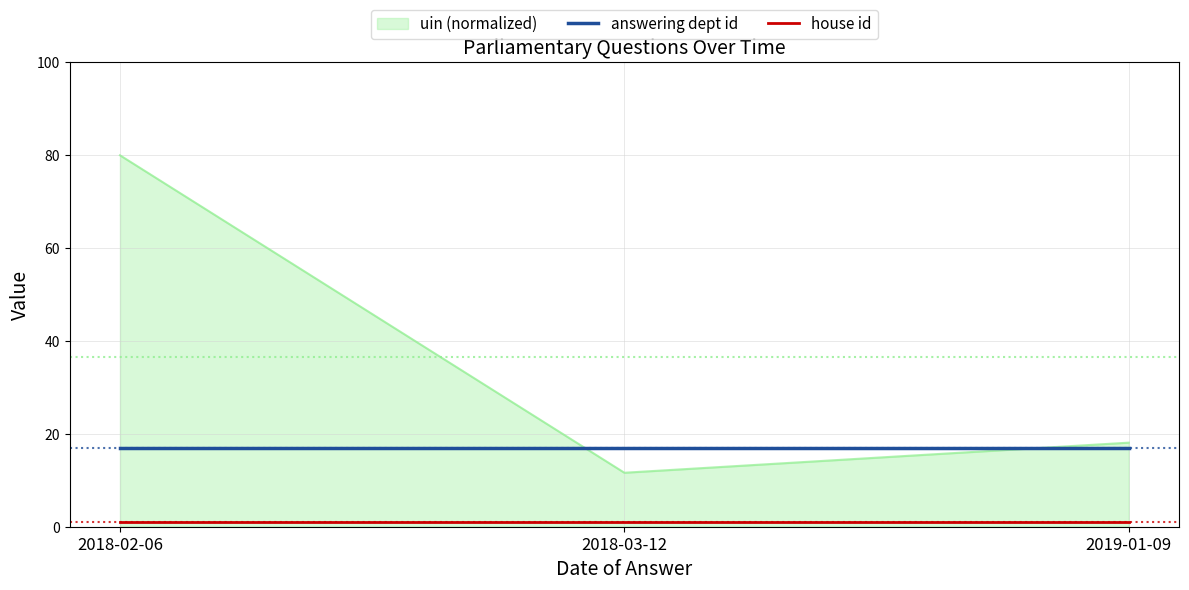

What are all the series names shown in the legend?

uin (normalized), answering dept id, house id